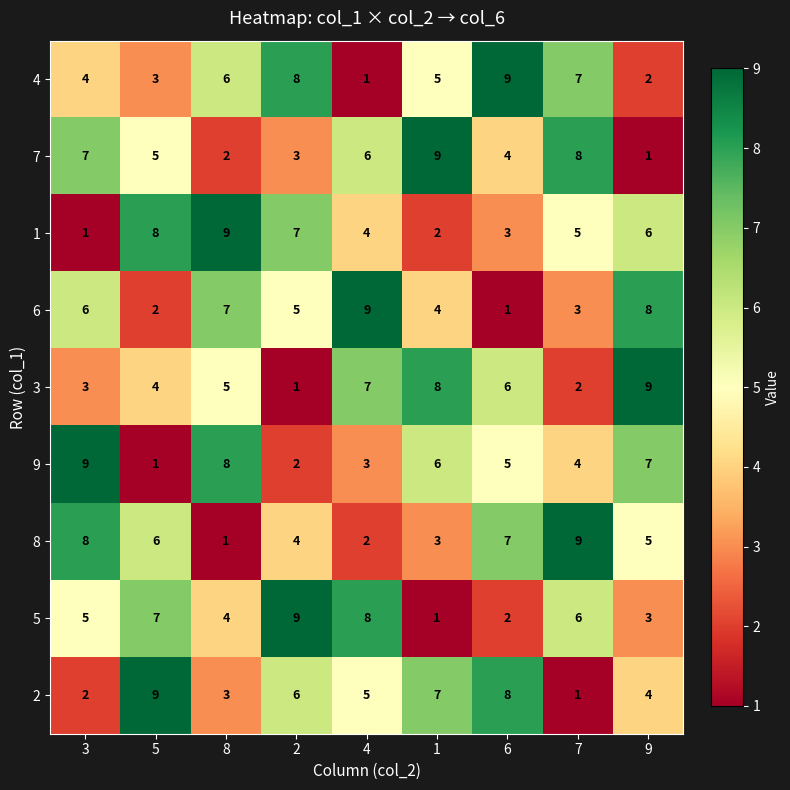

Rank the series at 4 from lowest to highest value.

4, 8, 9, 1, 2, 7, 3, 5, 6